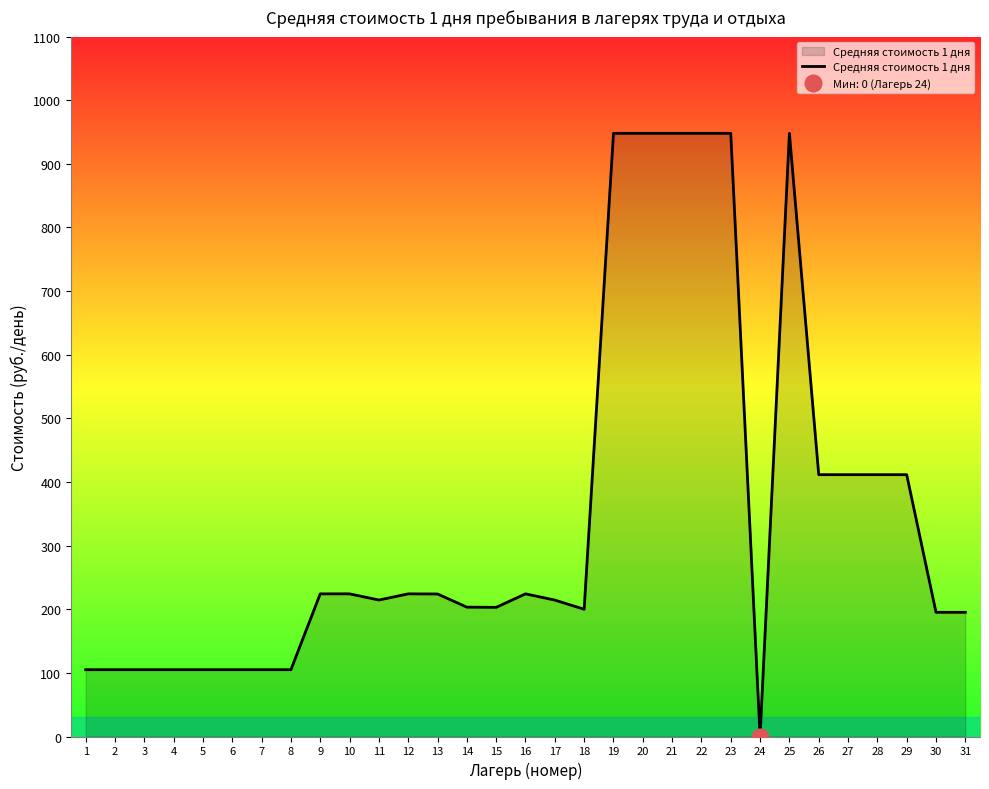

How many positive values are there?

30